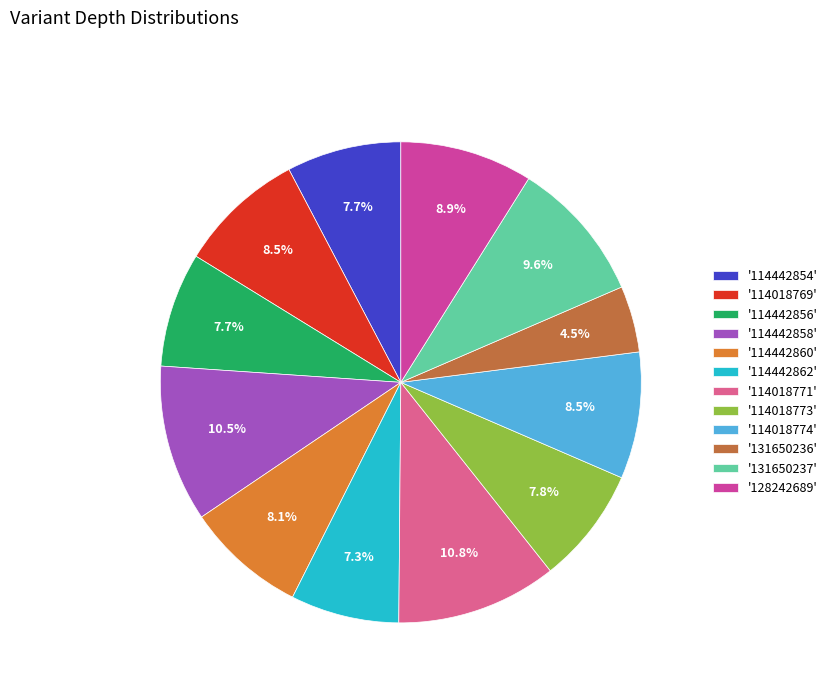

Count the number of slices in the pie.

12